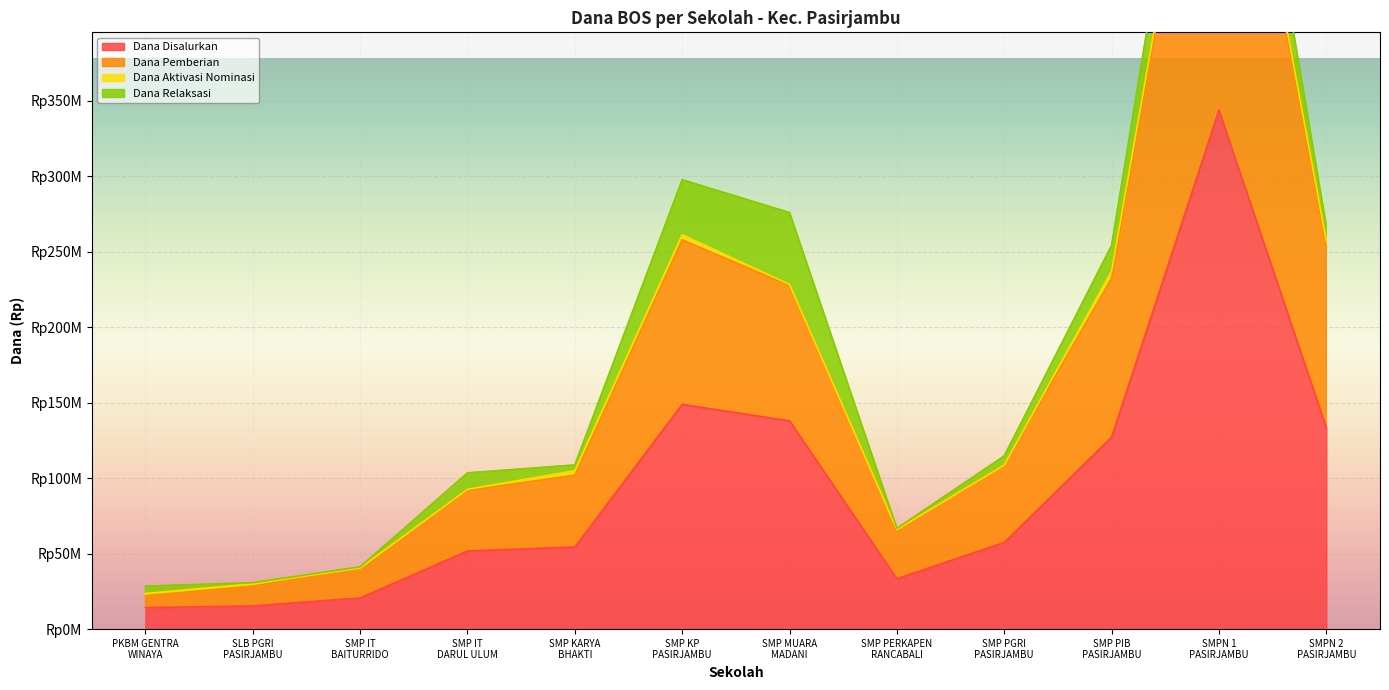

What is the difference between the second highest and second lowest values in the Dana Disalurkan series?

133500000